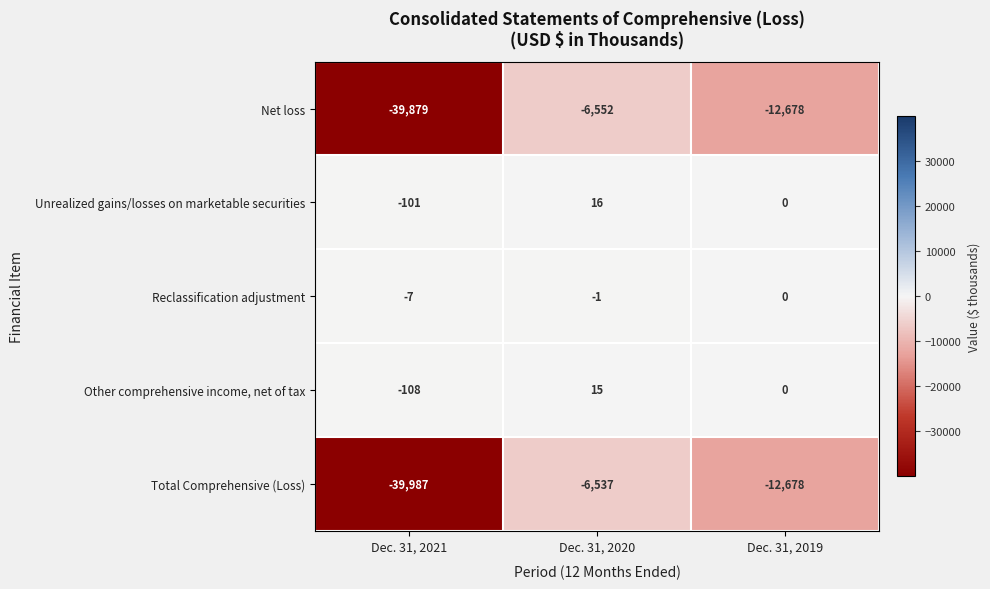

The Unrealized gains/losses on marketable securities series shows 0 at Dec. 31, 2019. True or false?

True